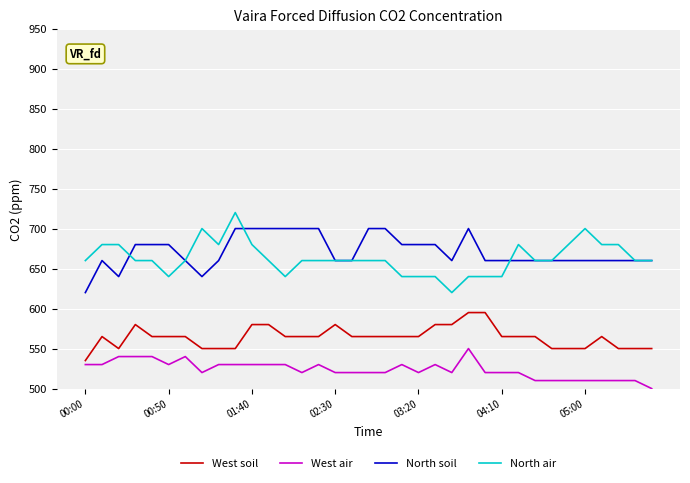

What is the smallest value displayed?

500